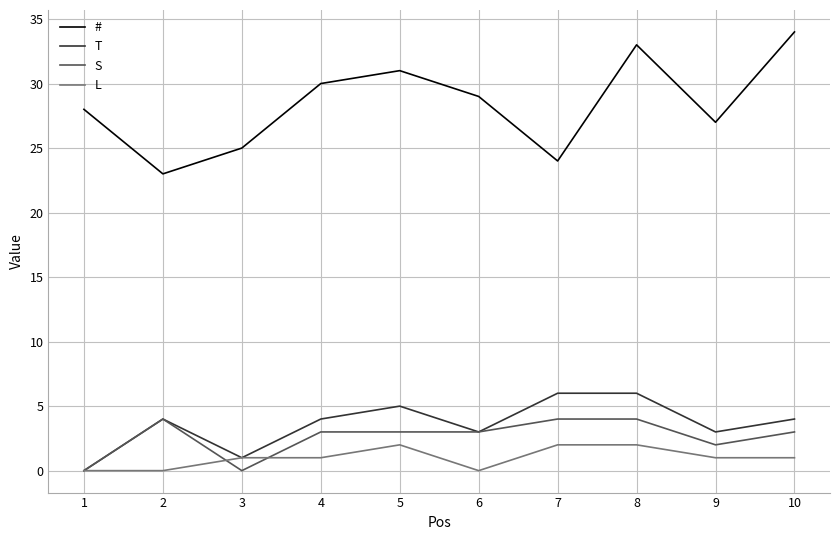

How many series are shown in this chart?

4